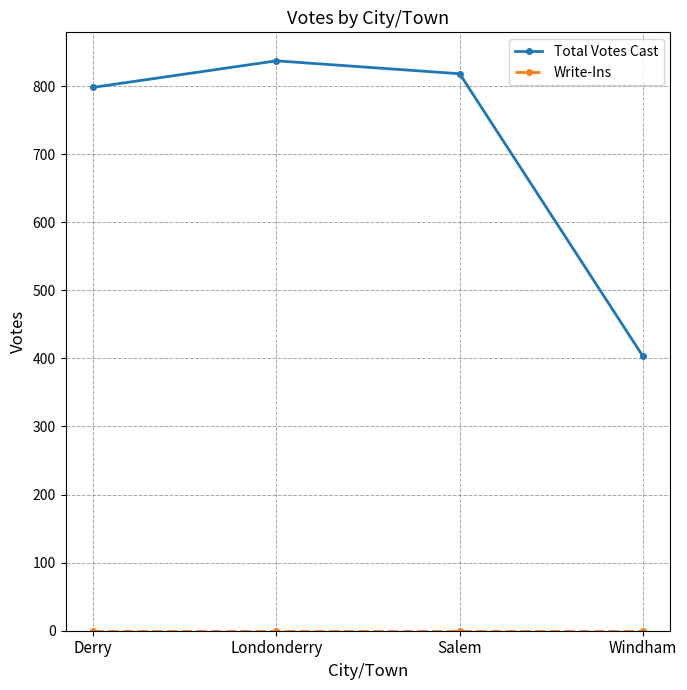

List the labels in order of Total Votes Cast value, largest first.

Londonderry, Salem, Derry, Windham